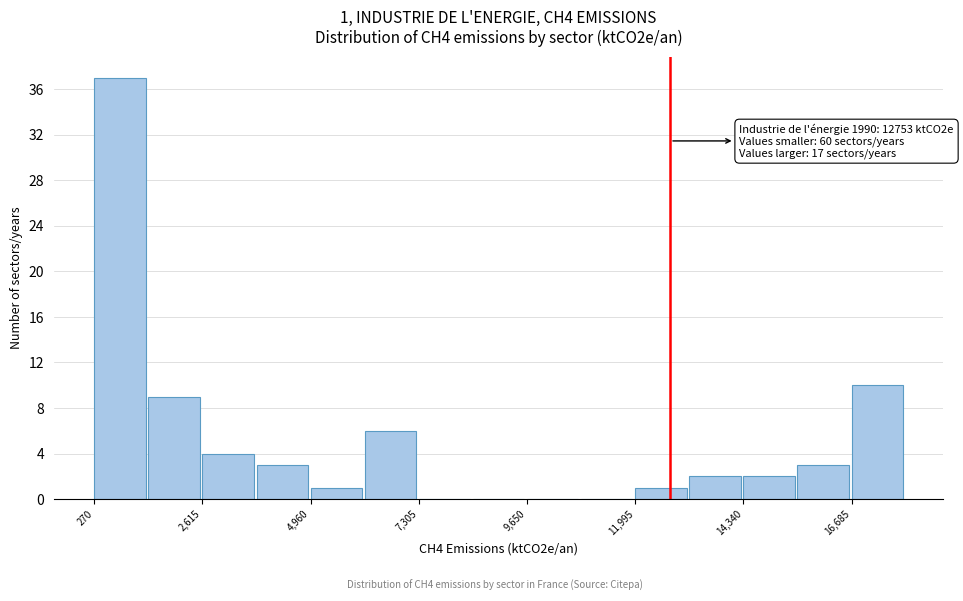

Around what value on the x-axis is the tallest bar? Give the approximate position of its centre, as read against the axis.

1000